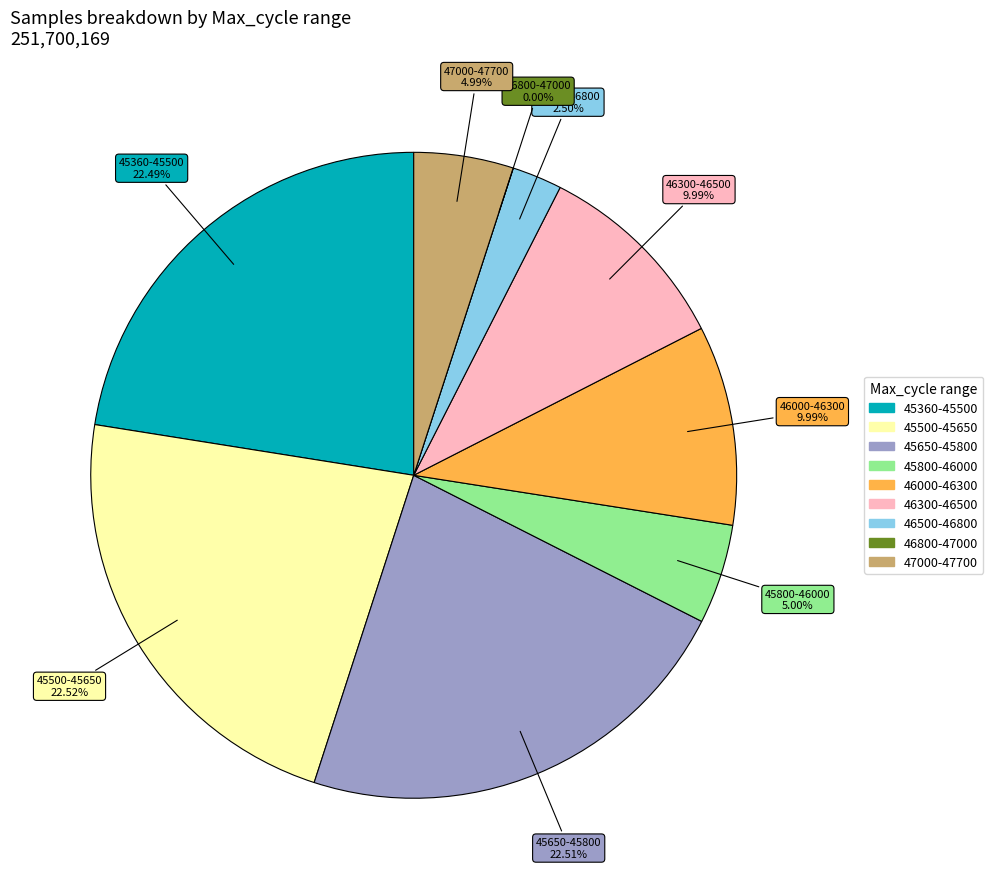

Approximately how many times larger is the value at 22 compared to 22?

1.0